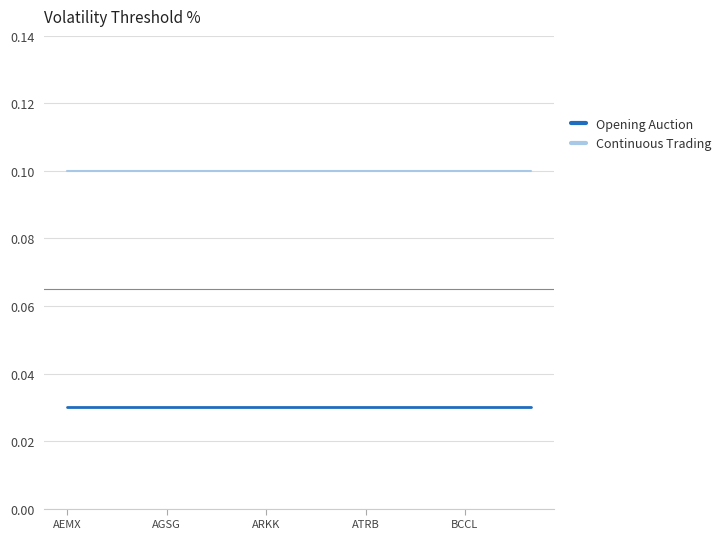

True or false: Opening Auction and Continuous Trading cross at least once.

False